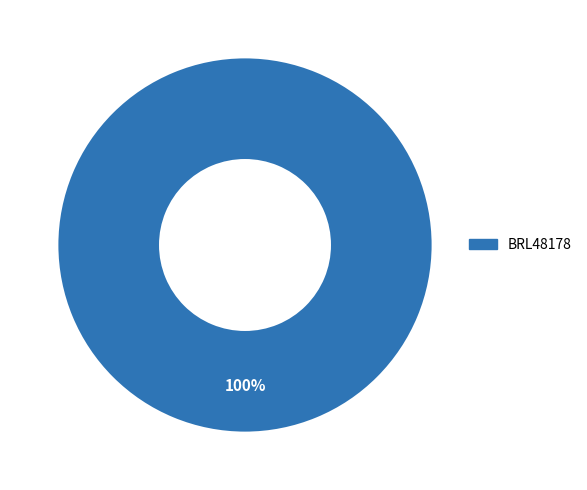

Count the number of slices in the pie.

1